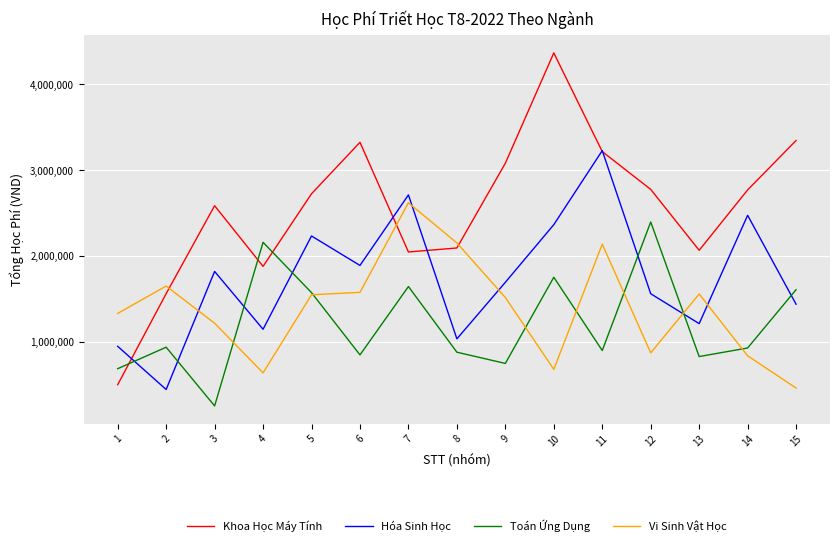

What is the maximum value for Toán Ứng Dụng?

2396141.5